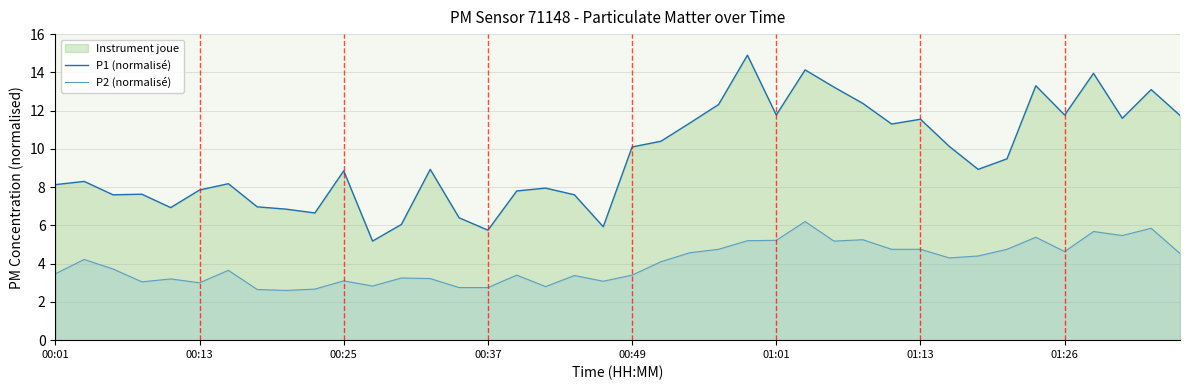

What is the total value across all series at 33?

14.2